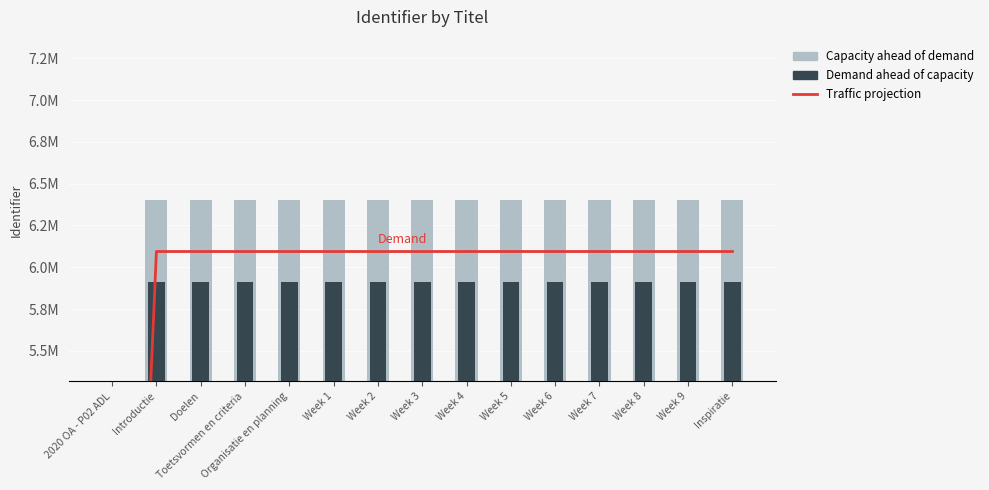

Reading left to right, transcribe all the data shown in this chart.

Traffic projection: 0.0	6.1	6.1	6.1	6.1	6.1	6.1	6.1	6.1	6.1	6.1	6.1	6.1	6.1	6.1
Capacity ahead of demand: 0.0	6.4	6.4	6.4	6.4	6.4	6.4	6.4	6.4	6.4	6.4	6.4	6.4	6.4	6.4
Demand ahead of capacity: 0.0	5.9	5.9	5.9	5.9	5.9	5.9	5.9	5.9	5.9	5.9	5.9	5.9	5.9	5.9